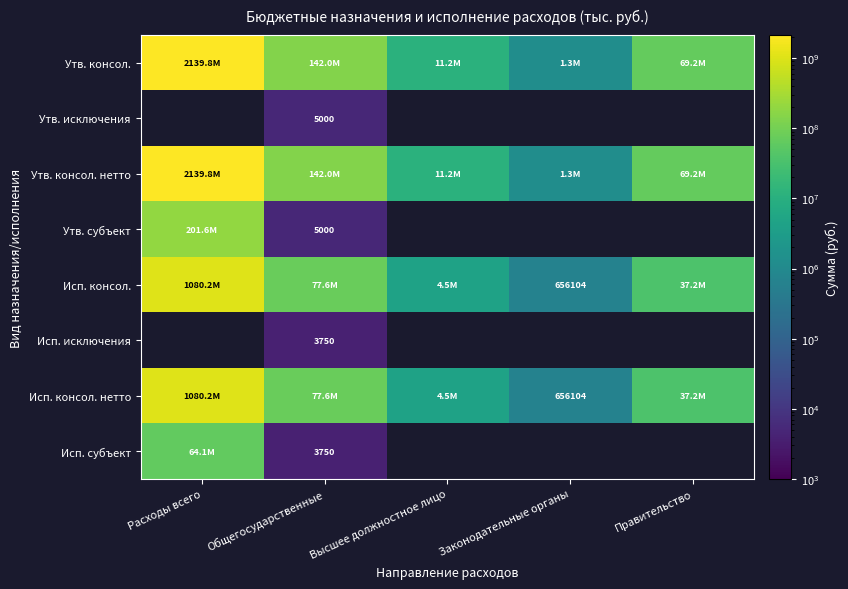

Which category has the lowest value across all series?

Общегосударственные